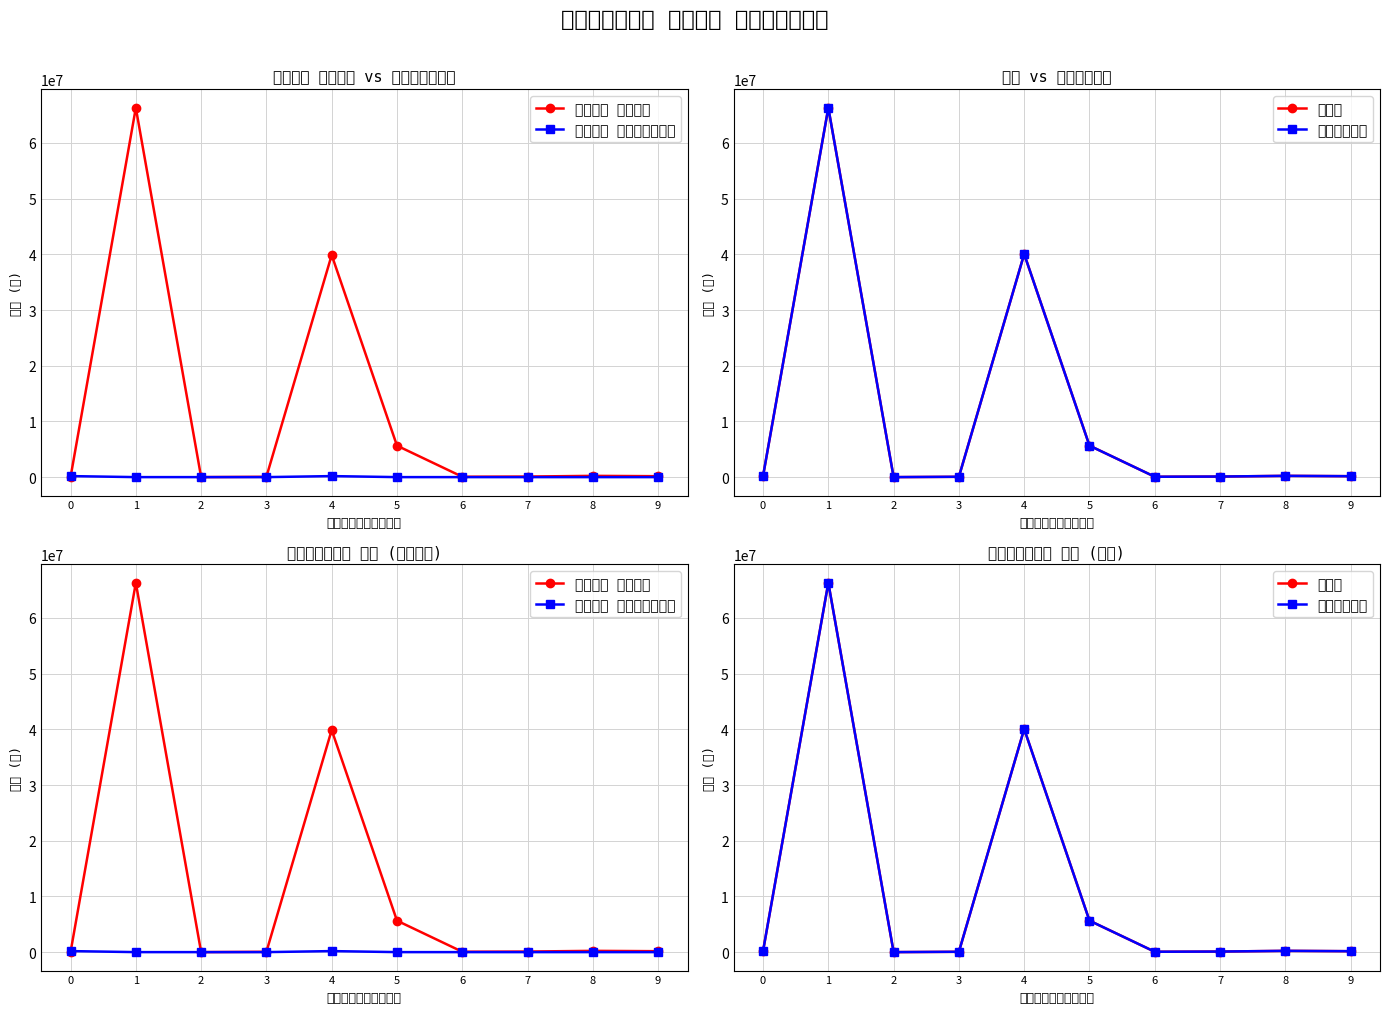

True or false: 拠点区分合計 and ときわ寮 生活介護 intersect in this chart.

False